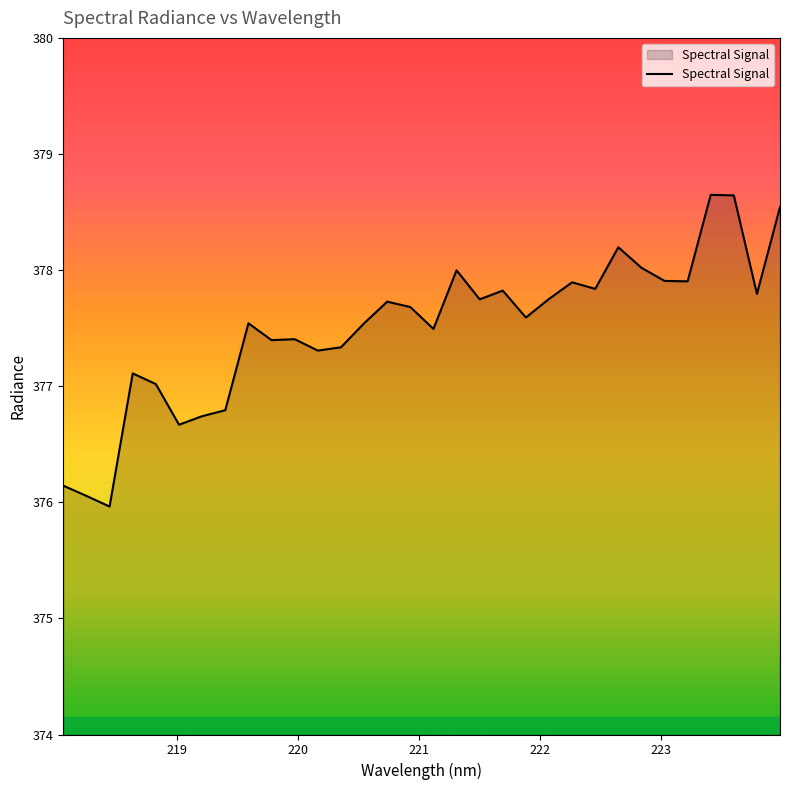

What is the difference between the maximum and minimum values?

2.7